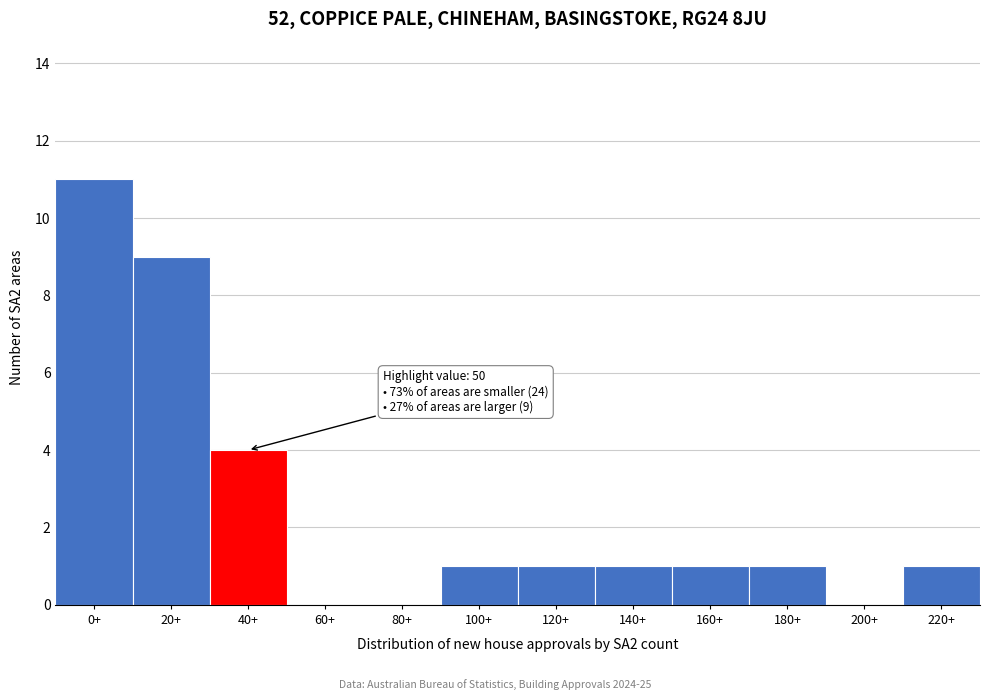

Reading left to right, list all the values displayed in this chart.

0+=11	20+=9	40+=4	60+=0	80+=0	100+=1	120+=1	140+=1	160+=1	180+=1	200+=0	220+=1